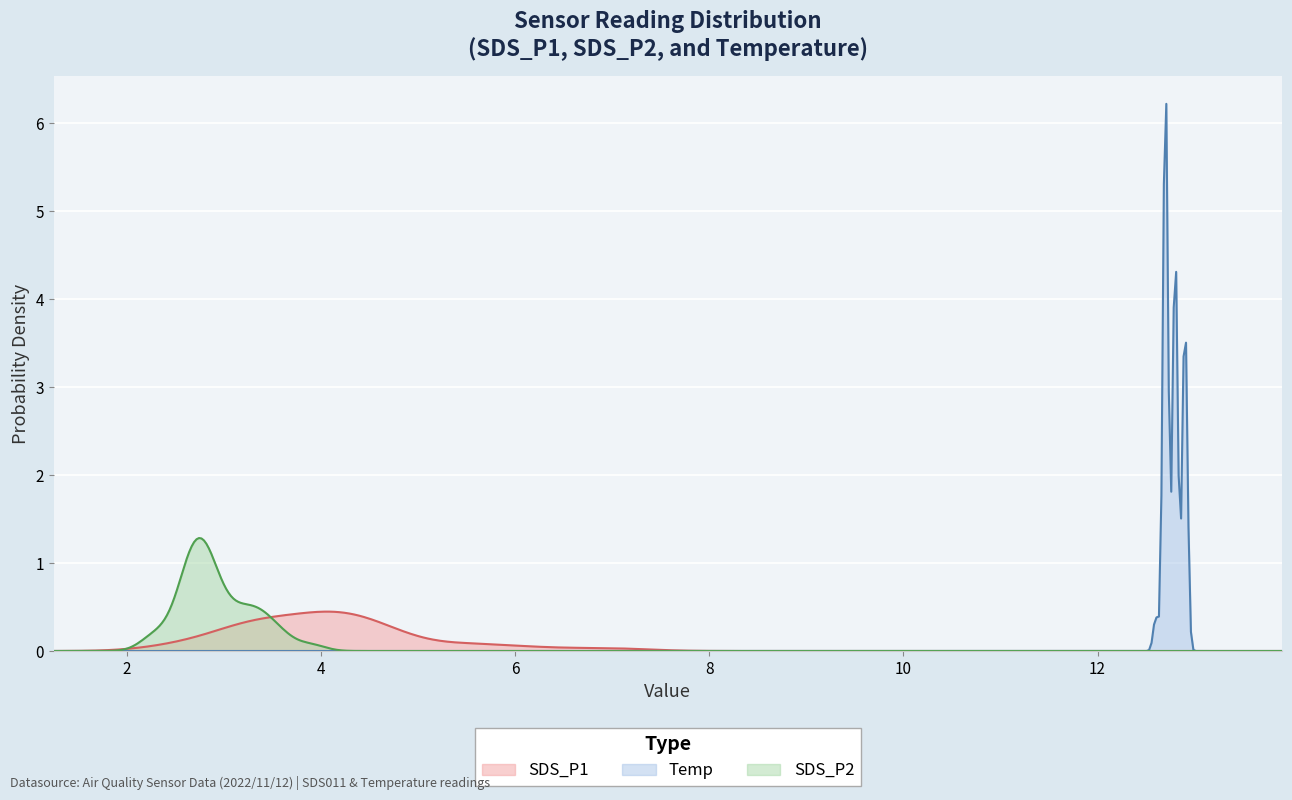

What is the maximum value for SDS_P2?

1.3